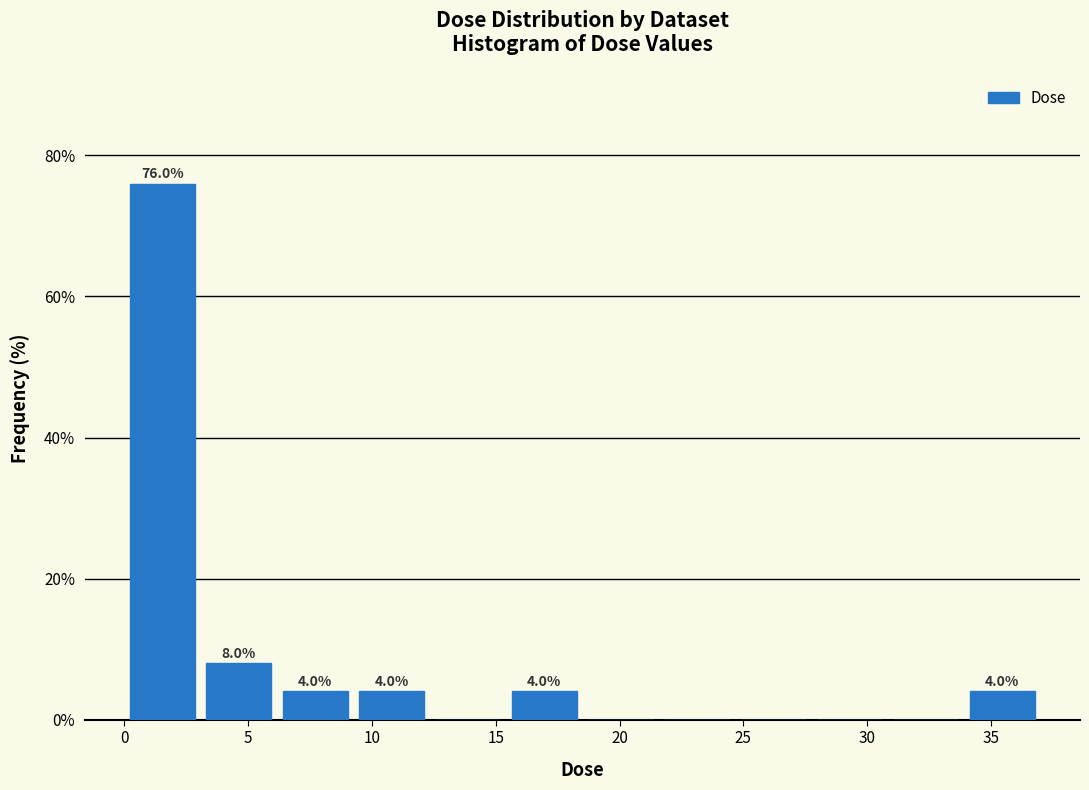

Which range on the x-axis has the tallest bar?

0.0 to 3.0